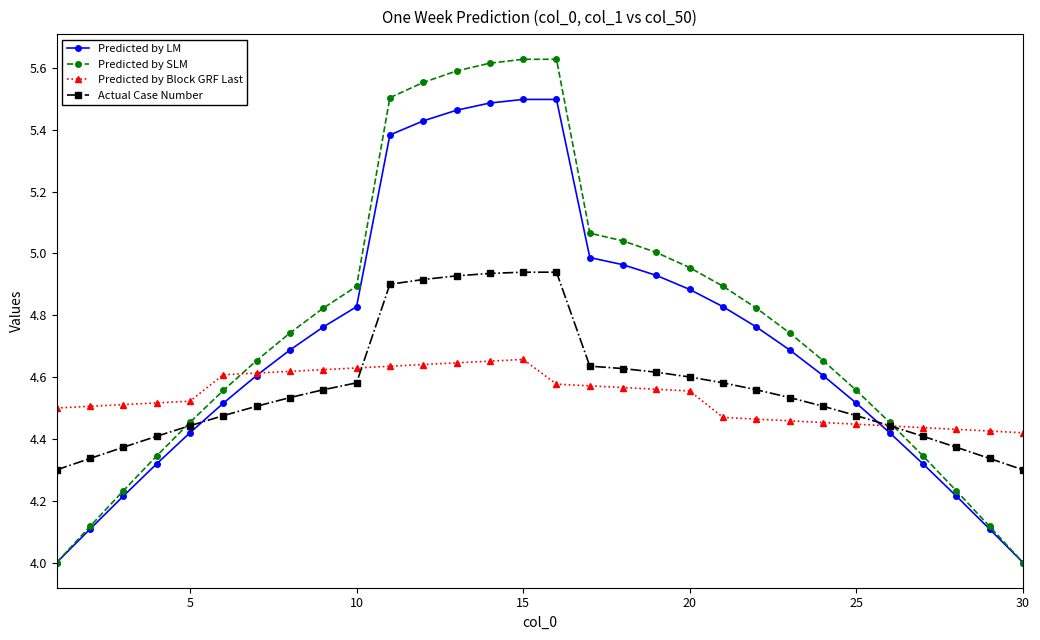

Does the chart have visible grid lines?

No